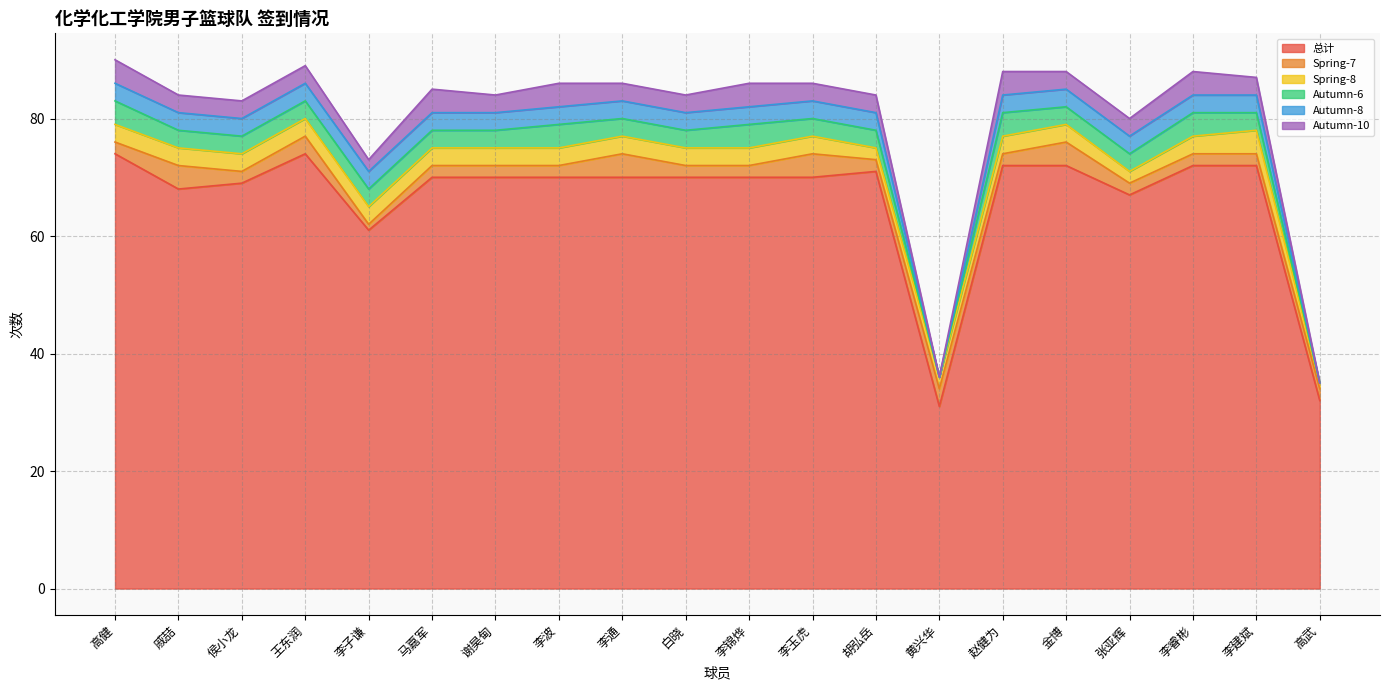

Is it true that Autumn-8 equals 2 at 李锦烨?

False